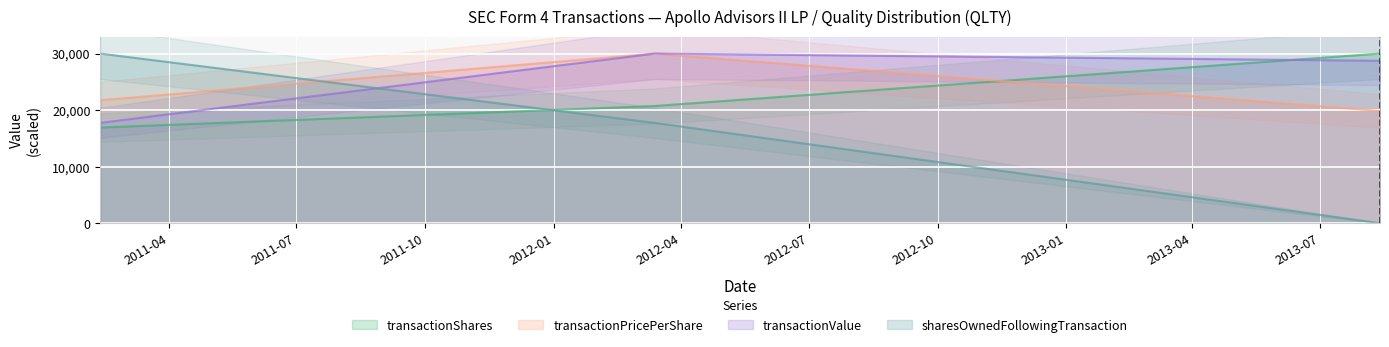

What are all the series names shown in the legend?

transactionShares, transactionPricePerShare, transactionValue, sharesOwnedFollowingTransaction